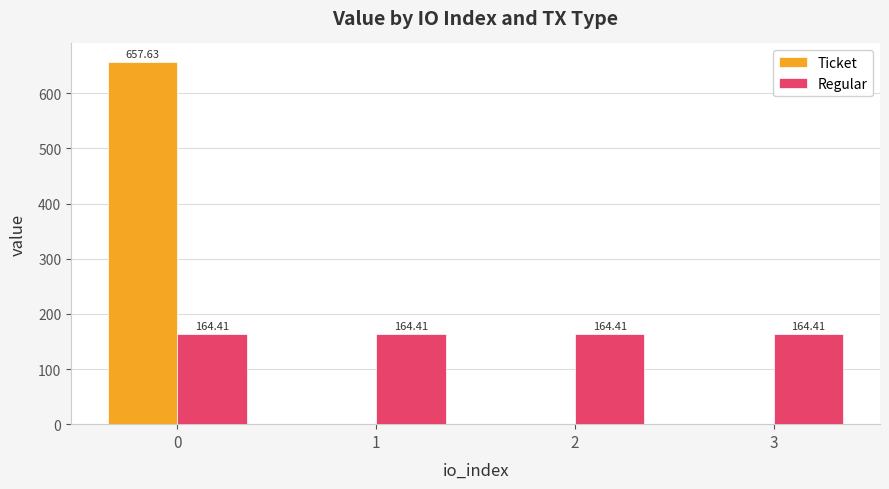

Reading left to right, what are all the values shown in this chart?

Ticket: 0=657.6	1=0.0	2=0.0	3=0.0
Regular: 0=164.4	1=164.4	2=164.4	3=164.4